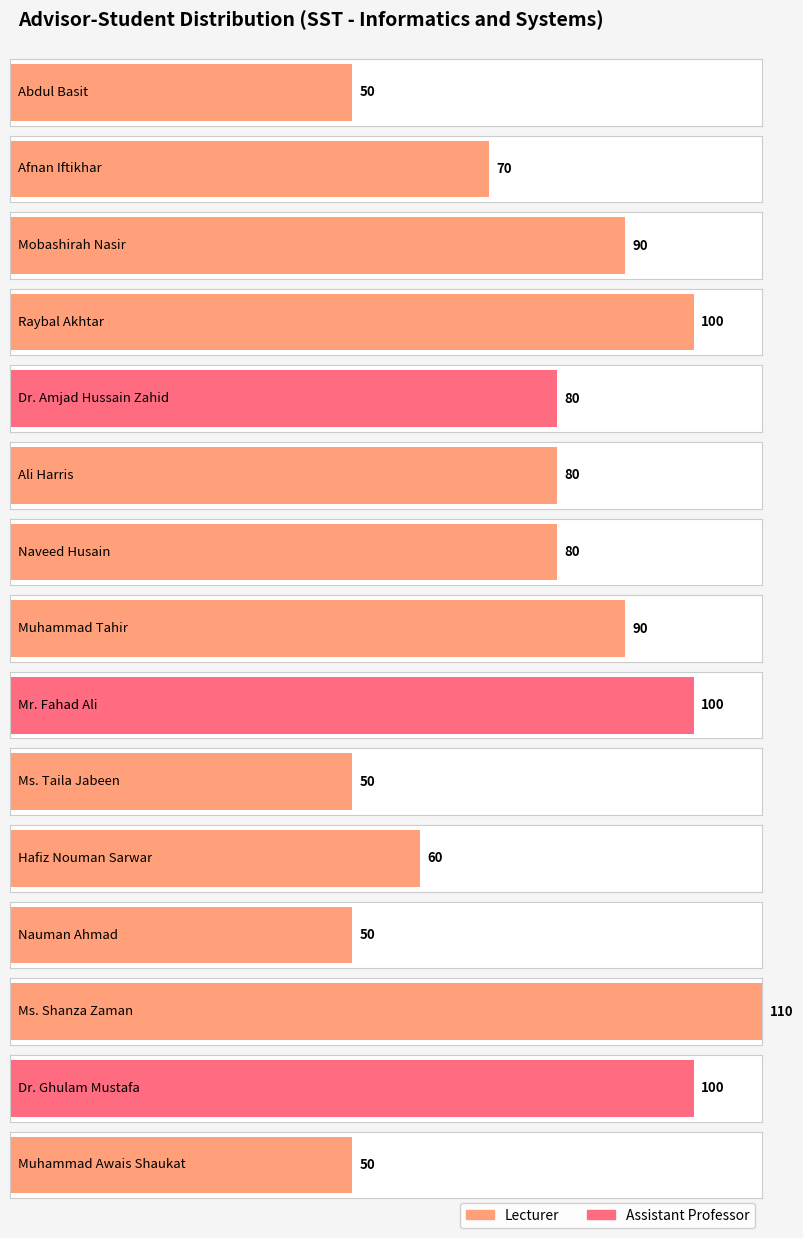

Is the value of Designation_encoded at Ms. Taila Jabeen greater than the value of No. of Students at Ms. Taila Jabeen?

No